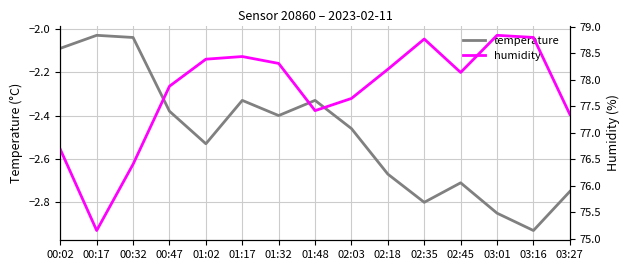

True or false: temperature and humidity intersect in this chart.

False